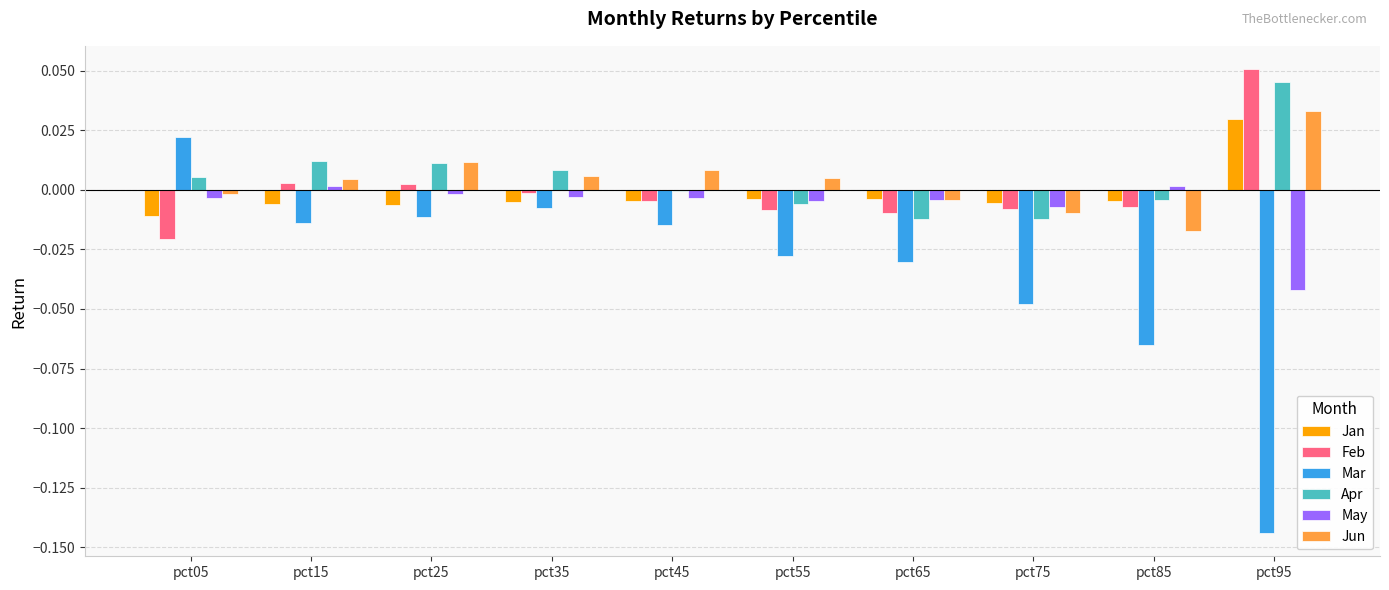

Is it true that Apr equals -0.0 at pct45?

True